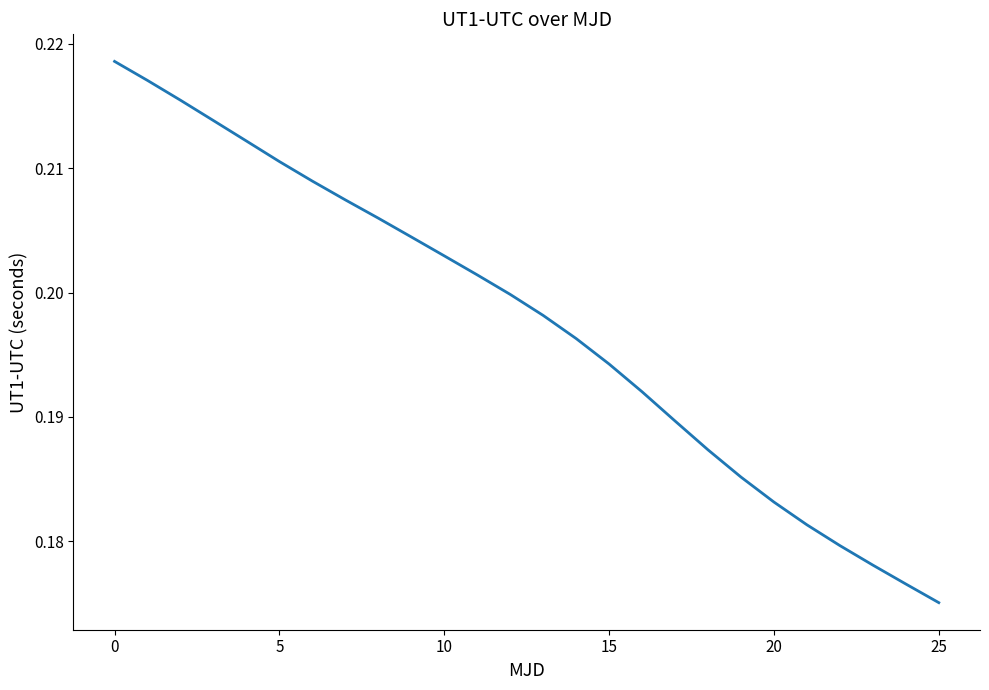

How many lines are shown in the chart?

1